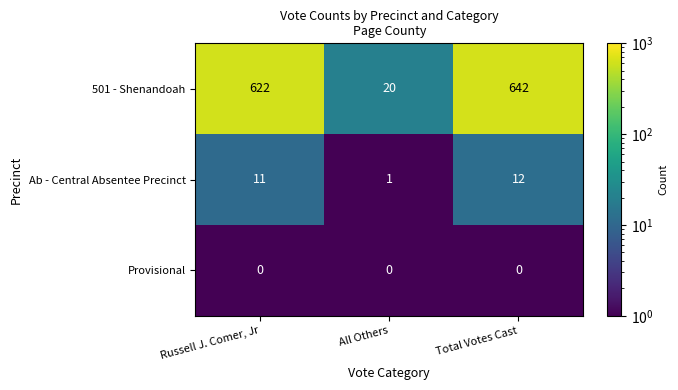

What is the sum of the Ab - Central Absentee Precinct values at Russell J. Comer, Jr and Total Votes Cast?

23